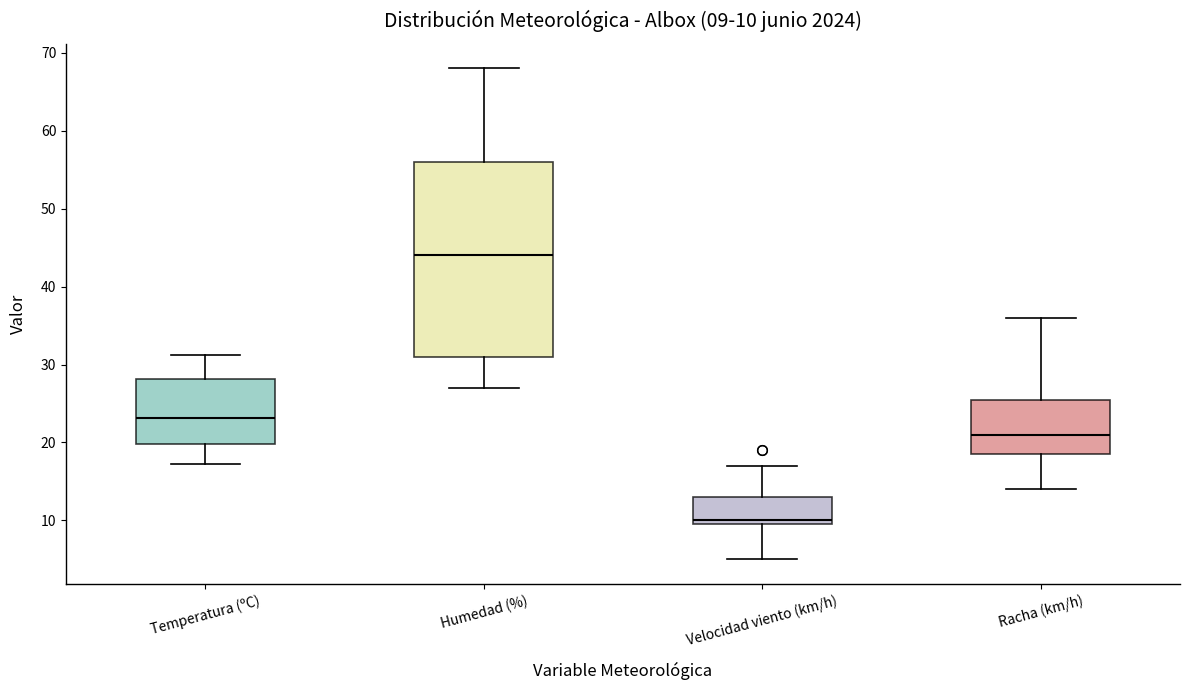

Which box's median line is the lowest?

Velocidad viento (km/h)